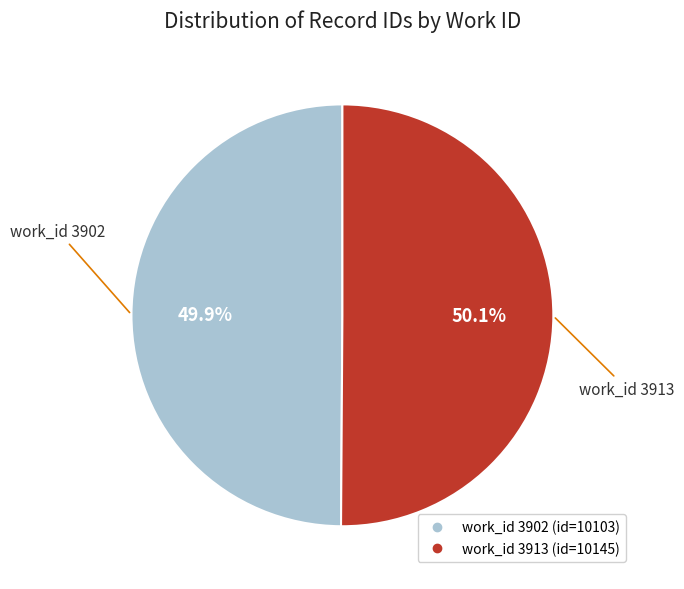

Is there a majority slice in this chart?

Yes